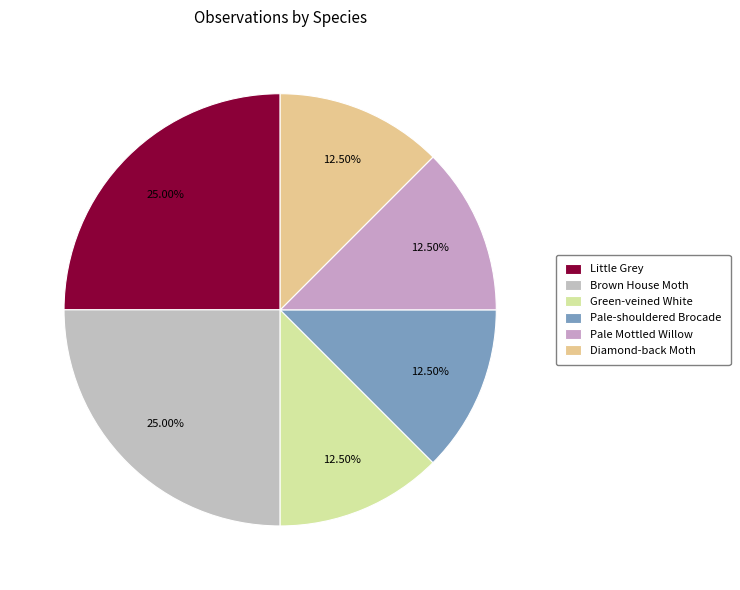

Count the number of slices in the pie.

6